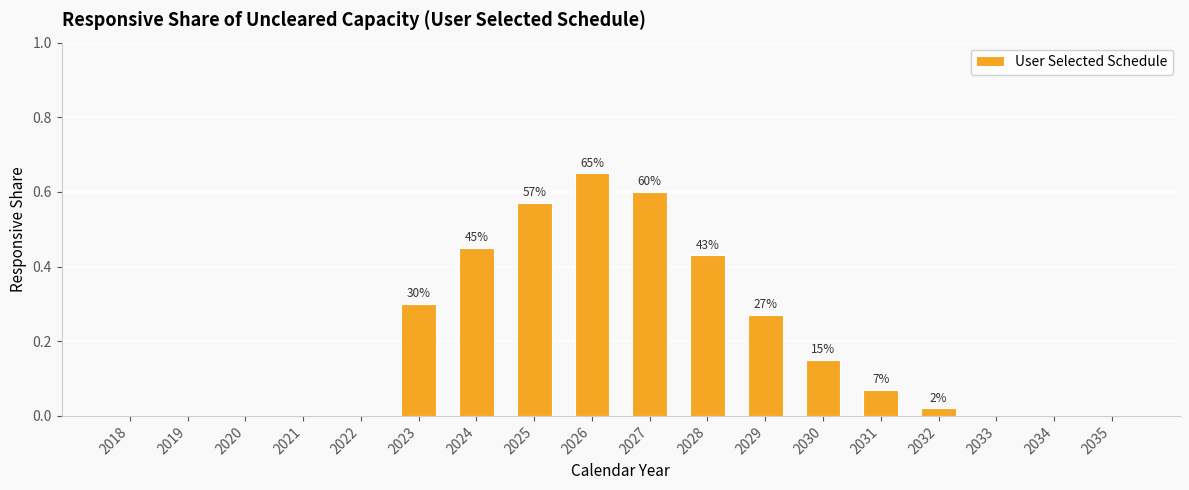

What is the maximum value shown in the chart?

0.7